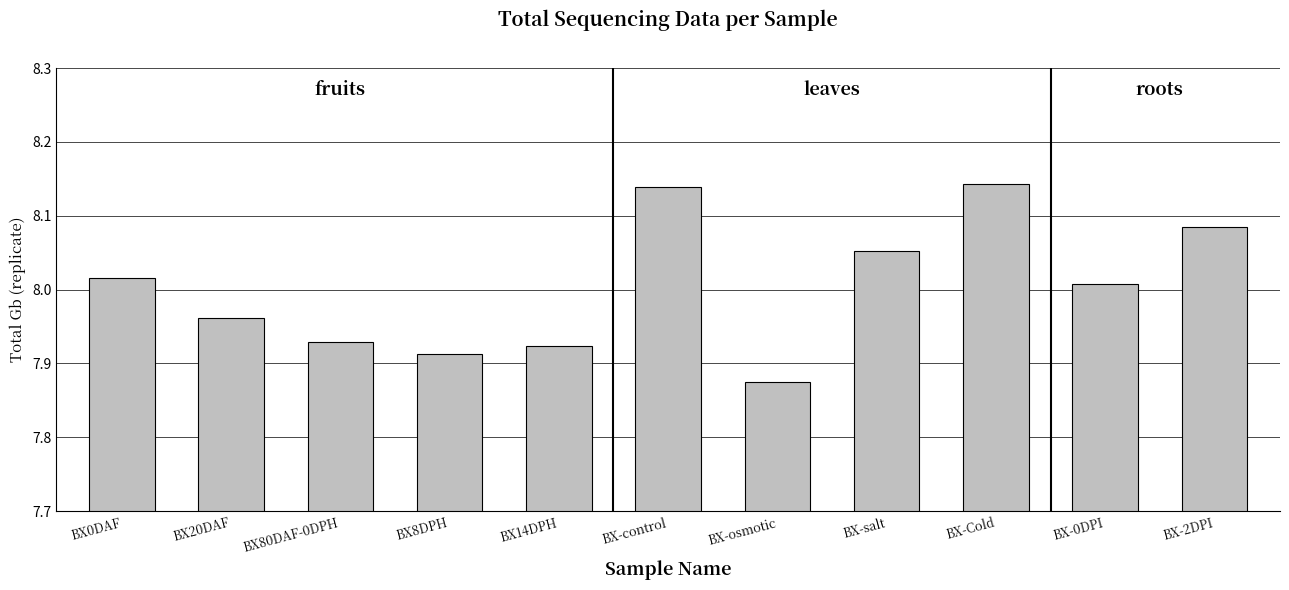

How many values exceed 8?

6